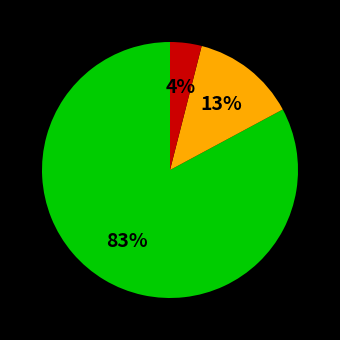

To the nearest percent, what is the difference between the largest and smallest slice percentages?

79%